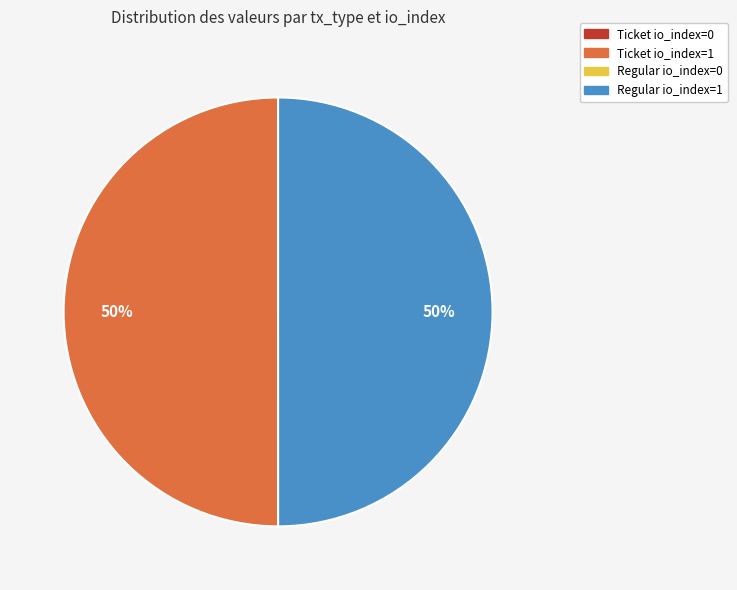

What percentage is the Regular io_index=1 slice, to the nearest percent?

50%